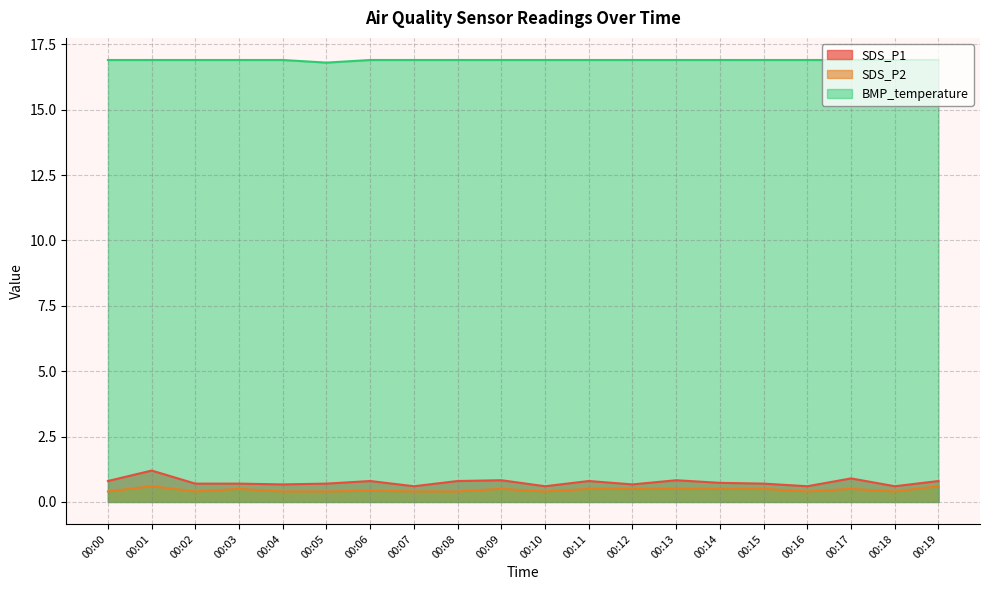

What is the difference between the highest and lowest values at 00:06?

16.5